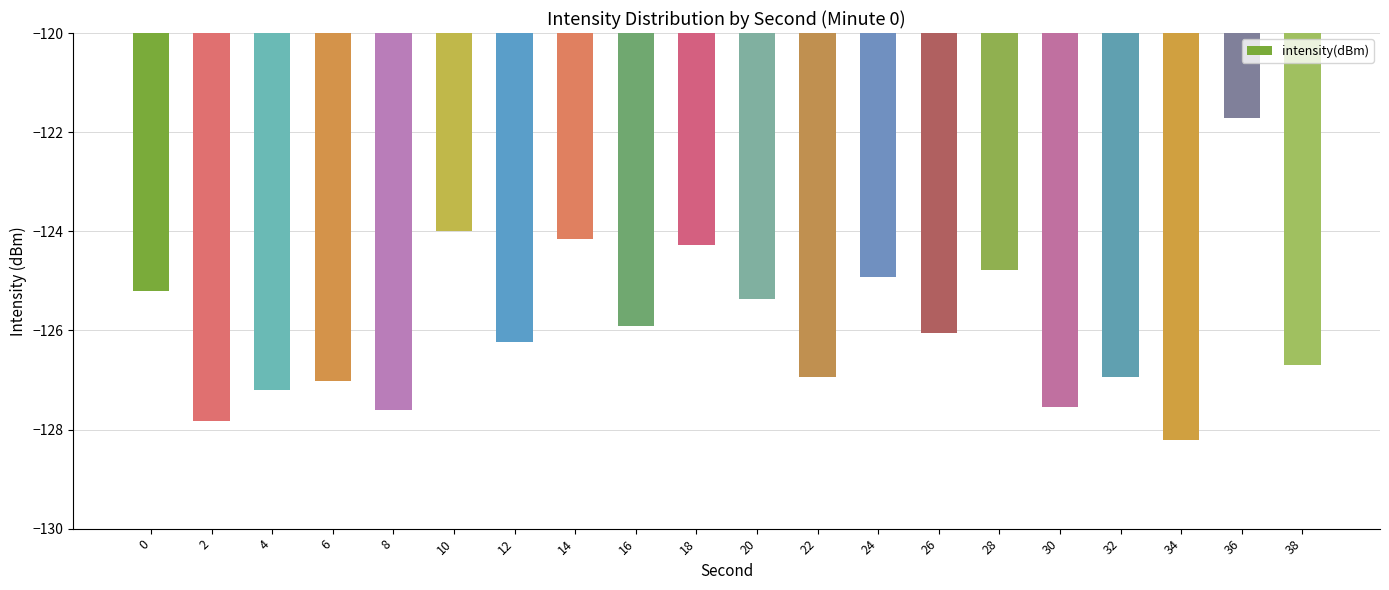

Which label corresponds to the largest value in the chart?

36